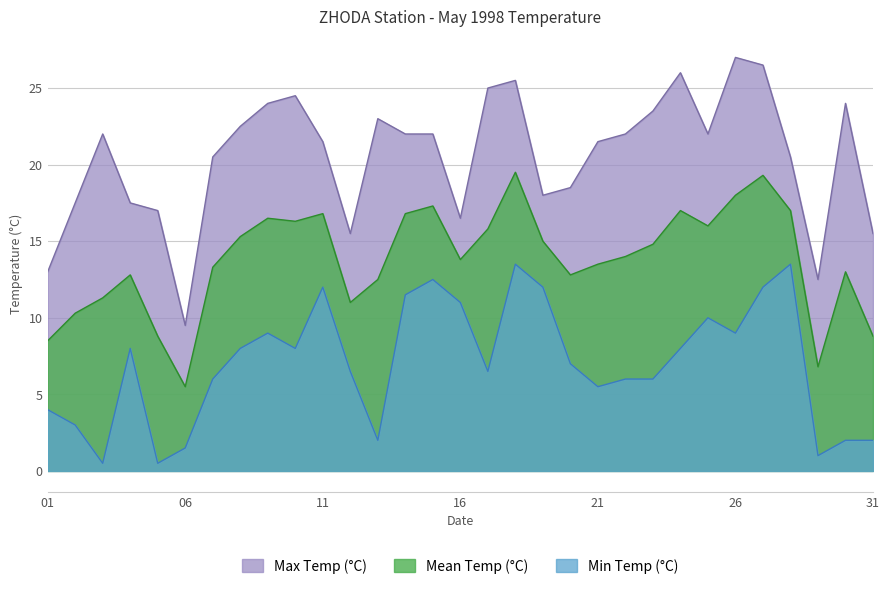

Rank the series by their average value, from lowest to highest.

Min Temp (°C), Mean Temp (°C), Max Temp (°C)